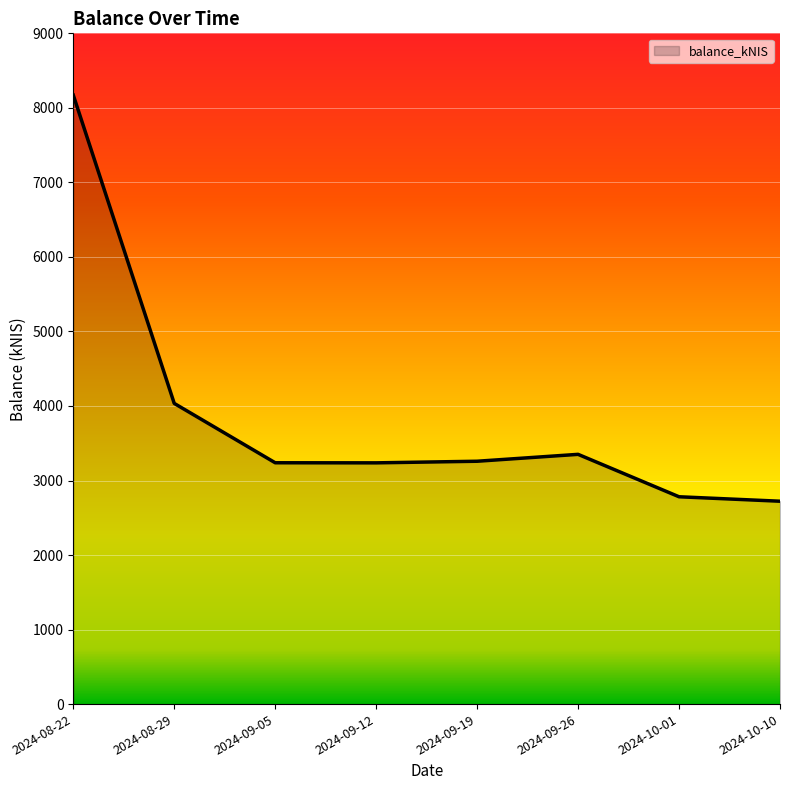

What is the sum of the values at 2024-09-12 and 2024-08-22?

11408.5